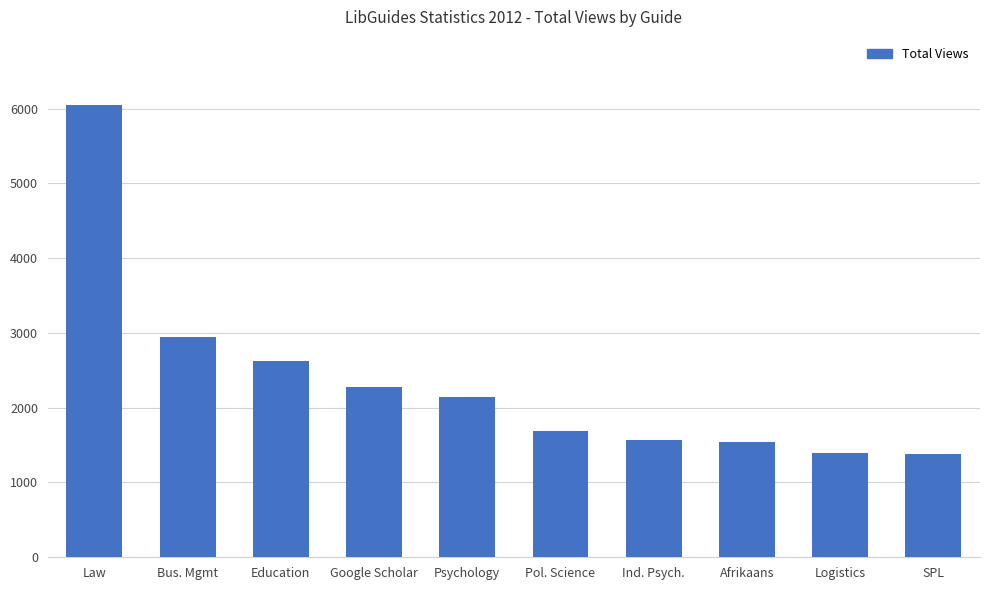

True or false: the data shows 882 at Logistics.

False